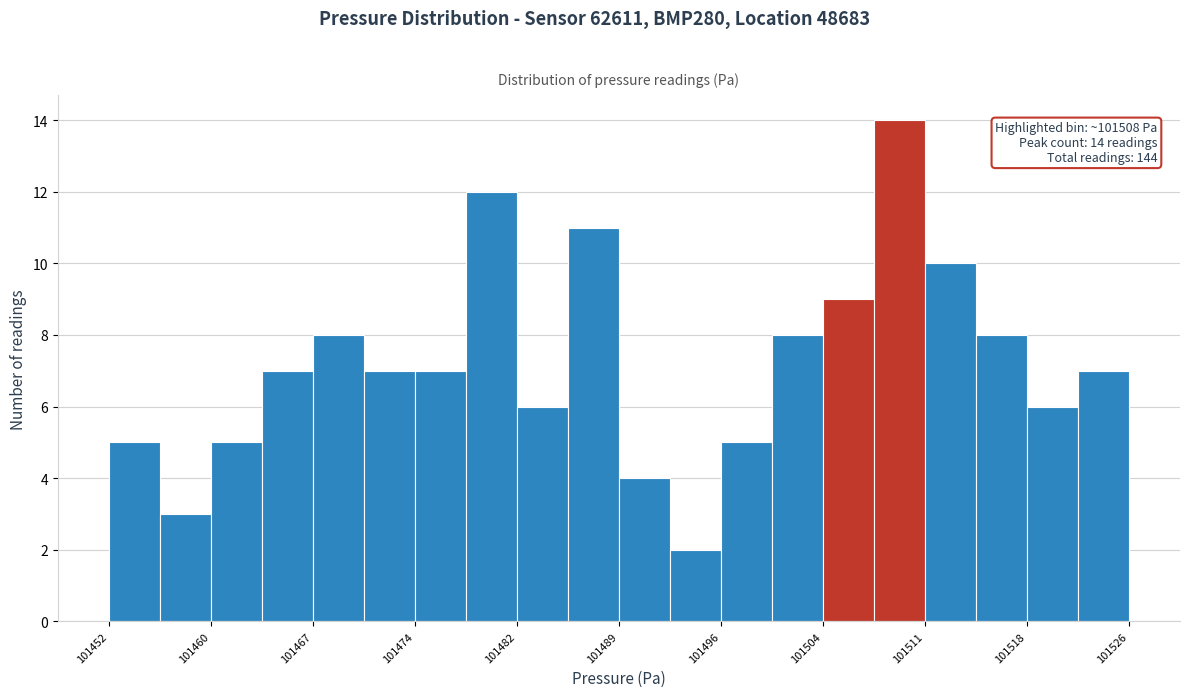

Around what value on the x-axis is the tallest bar? Give the approximate position of its centre, as read against the axis.

101510